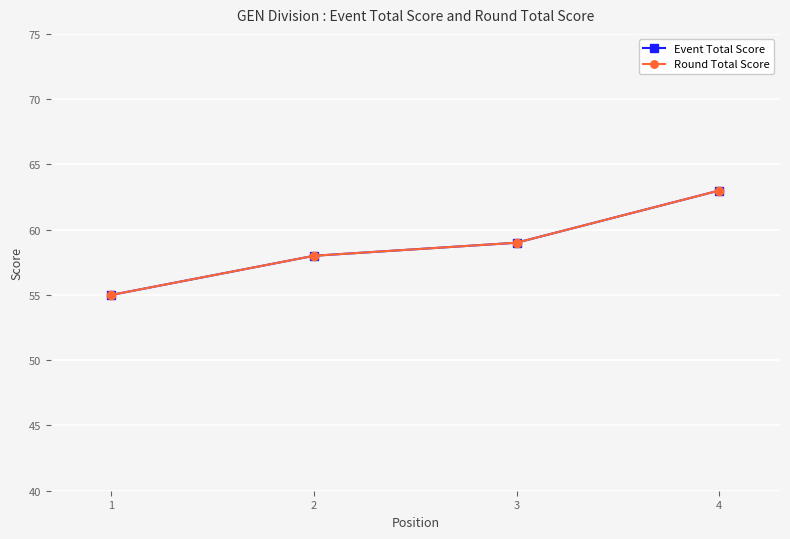

Does the chart display data point markers on the line(s)?

Yes